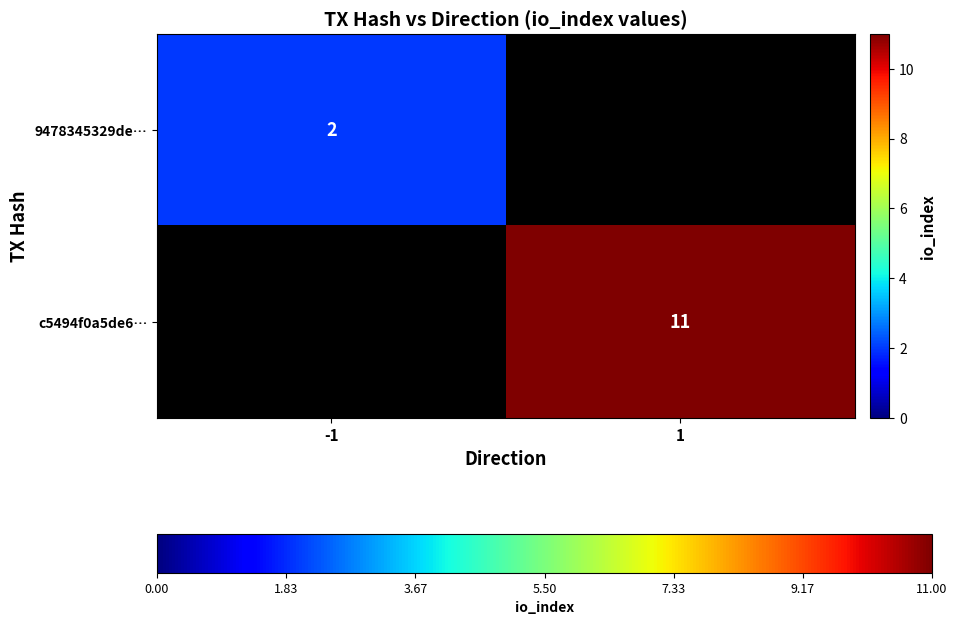

The value of c5494f0a5de6… at 1 is 19. True or false?

False